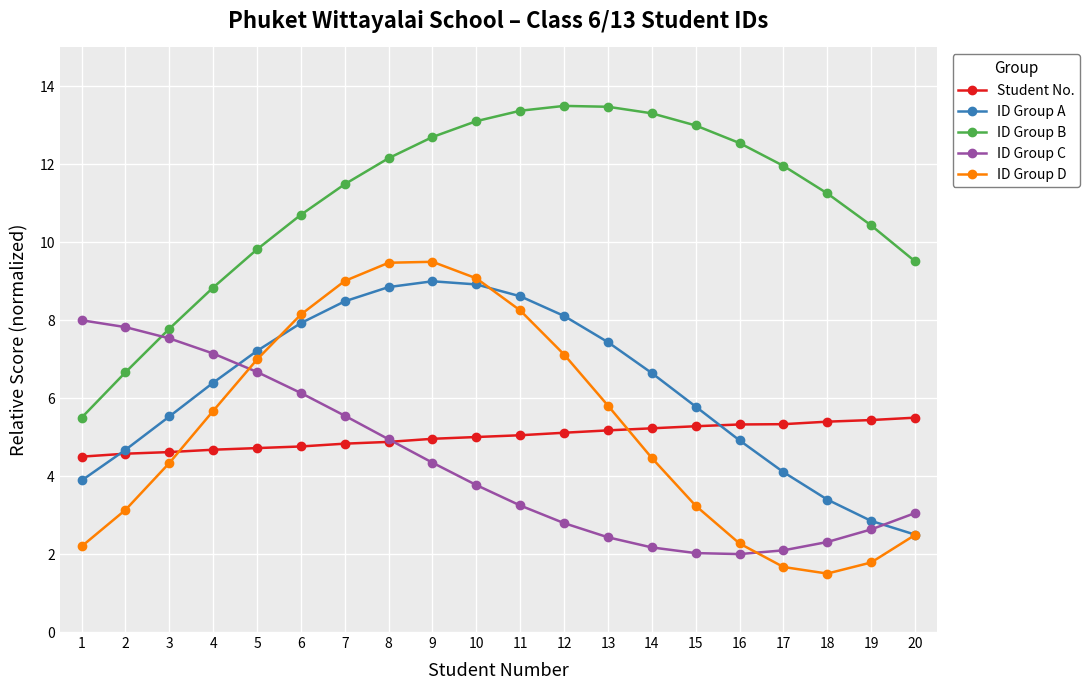

What is the difference between the maximum and minimum values in the ID Group D series?

8.0